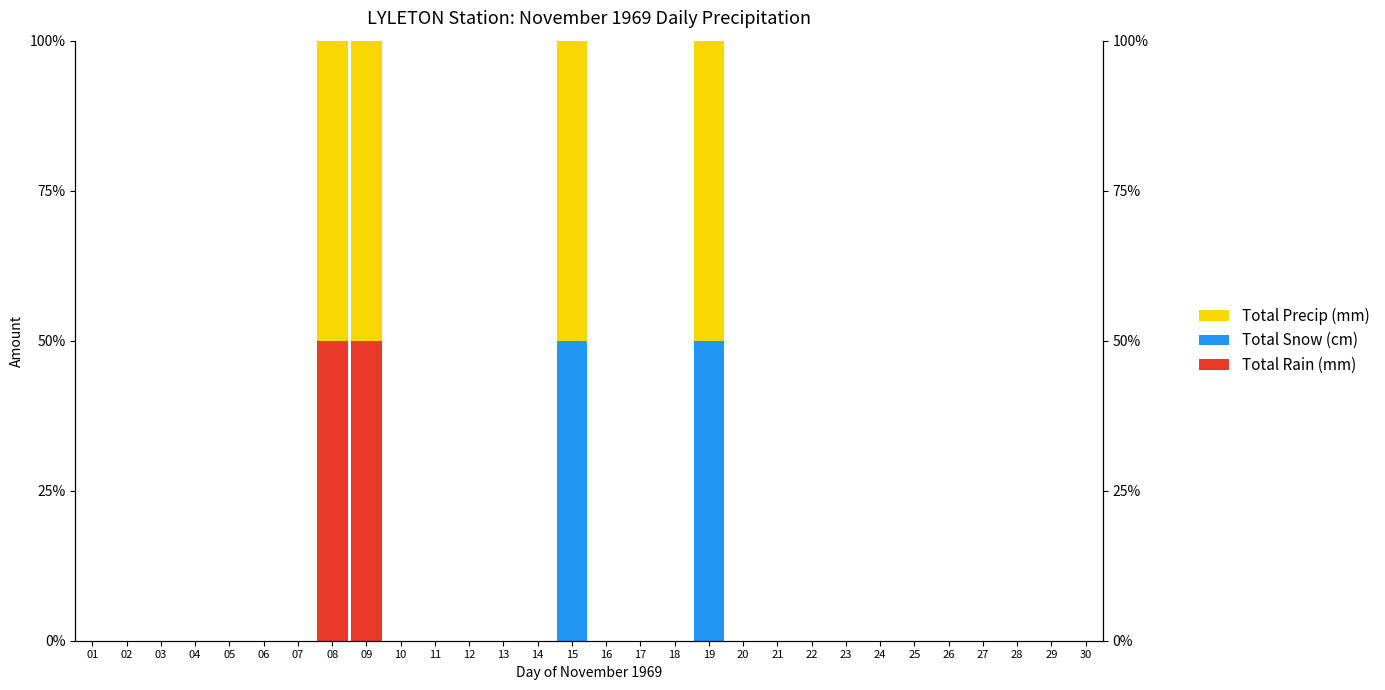

Reading right to left, list all the values displayed in this chart.

Total Rain (mm): 0	0	0	0	0	0	0	0	0	0	0	0	0	0	0	0	0	0	0	0	0	50	50	0	0	0	0	0	0	0
Total Snow (cm): 0	0	0	0	0	0	0	0	0	0	0	50	0	0	0	50	0	0	0	0	0	0	0	0	0	0	0	0	0	0
Total Precip (mm): 0	0	0	0	0	0	0	0	0	0	0	50	0	0	0	50	0	0	0	0	0	50	50	0	0	0	0	0	0	0